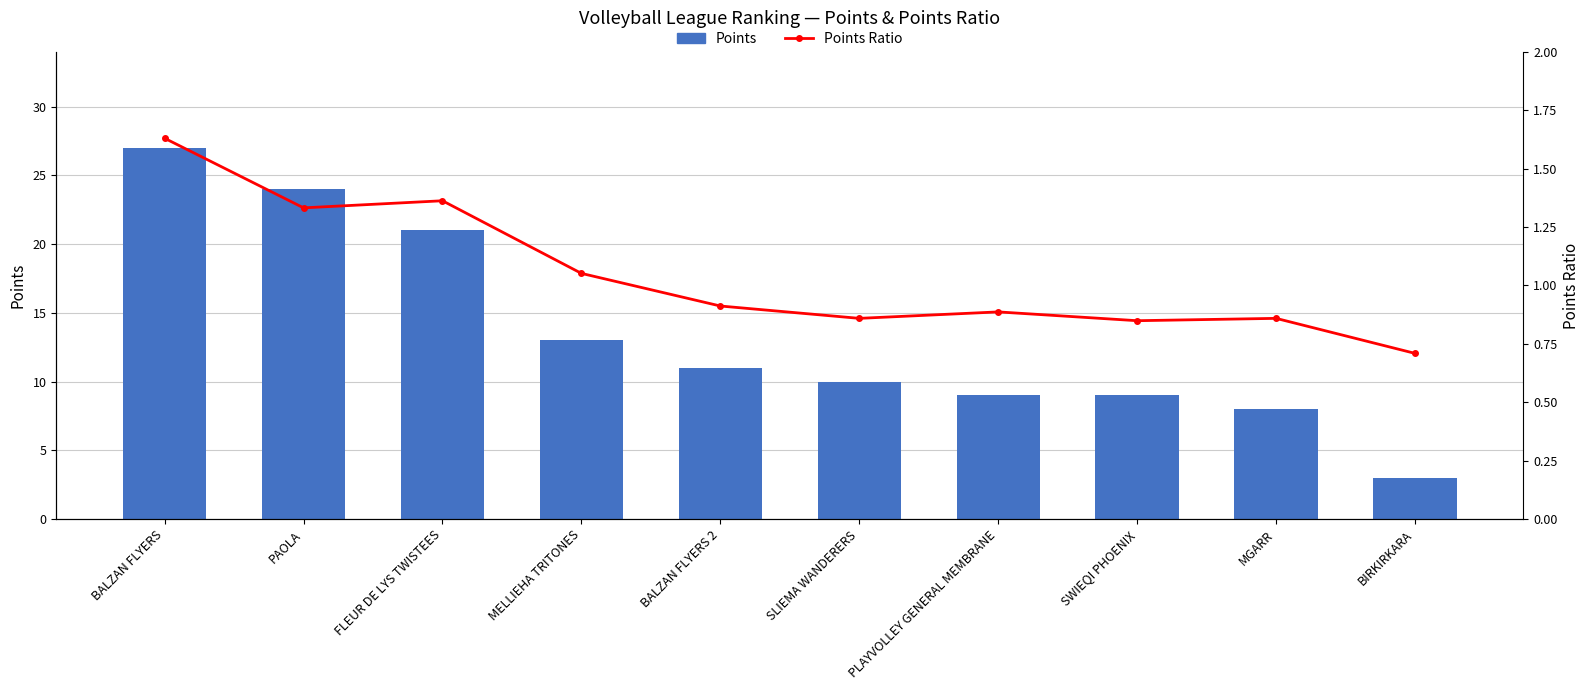

How many series are shown in this chart?

2